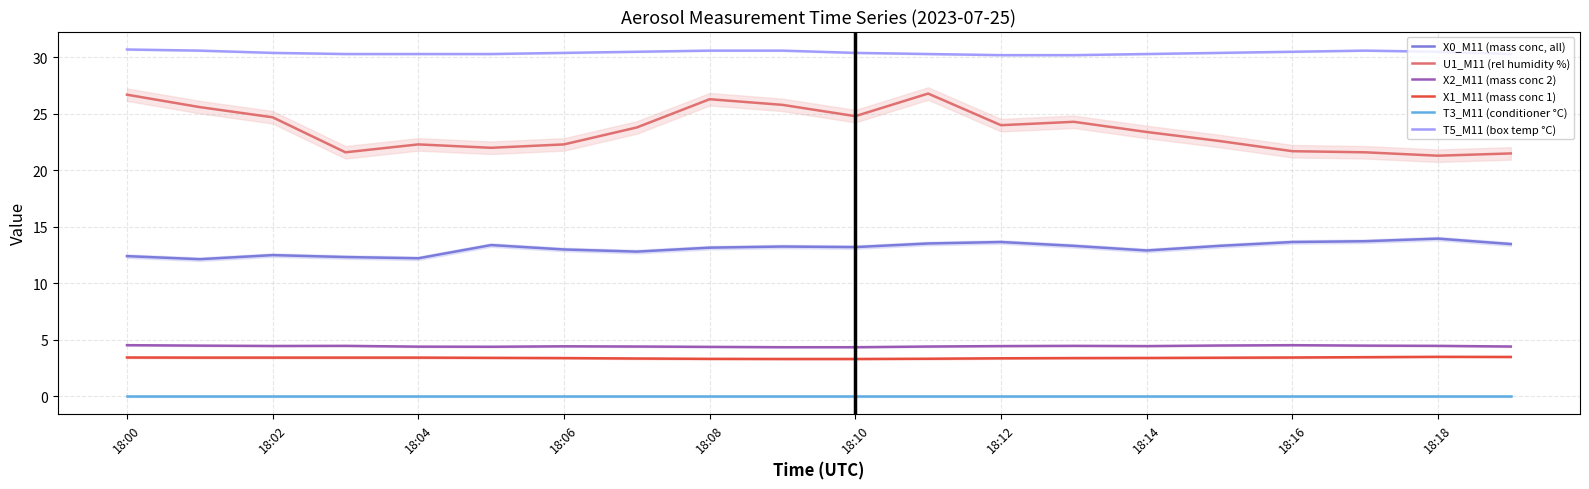

The U1_M11 (rel humidity %) series shows 24.7 at 18:02. True or false?

True